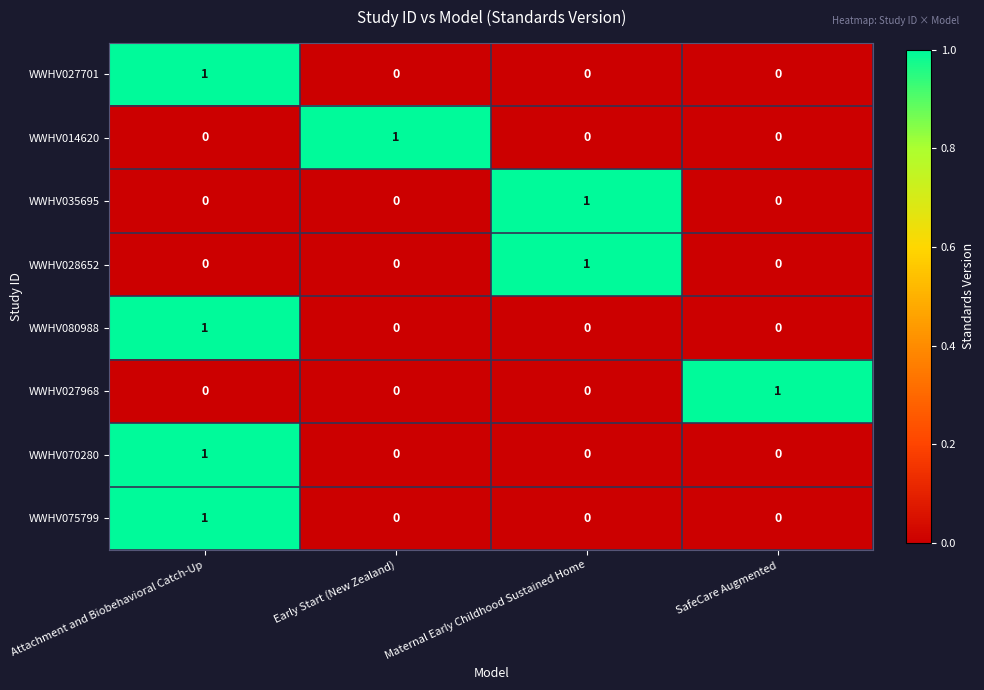

How many values in the WWHV028652 series exceed 0?

1